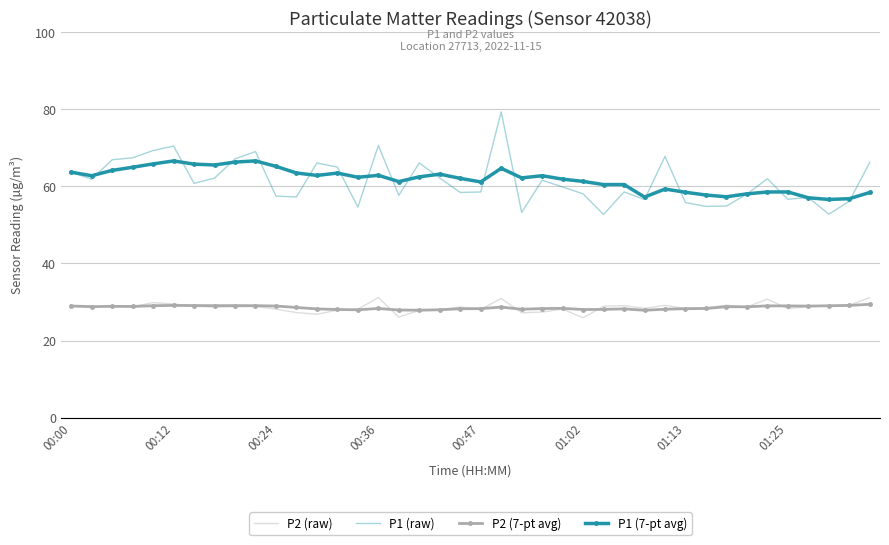

What is the minimum value shown in the chart?

25.9